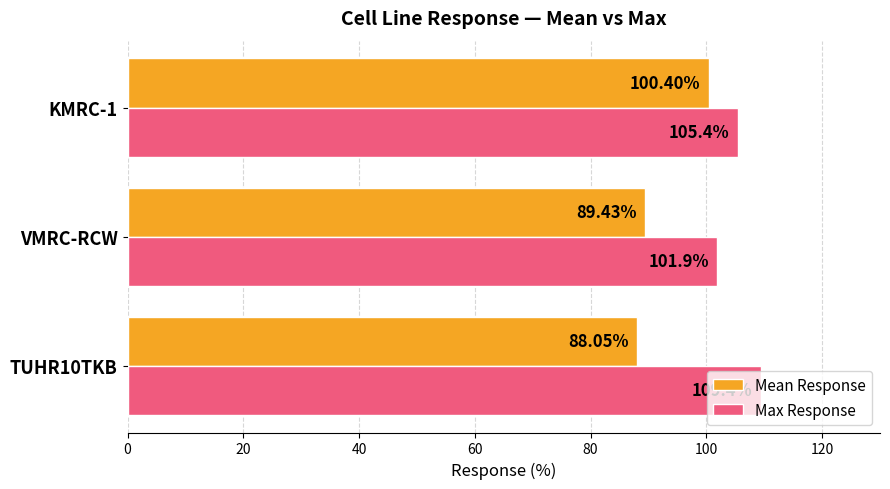

What is the sum of all Max Response values?

316.7